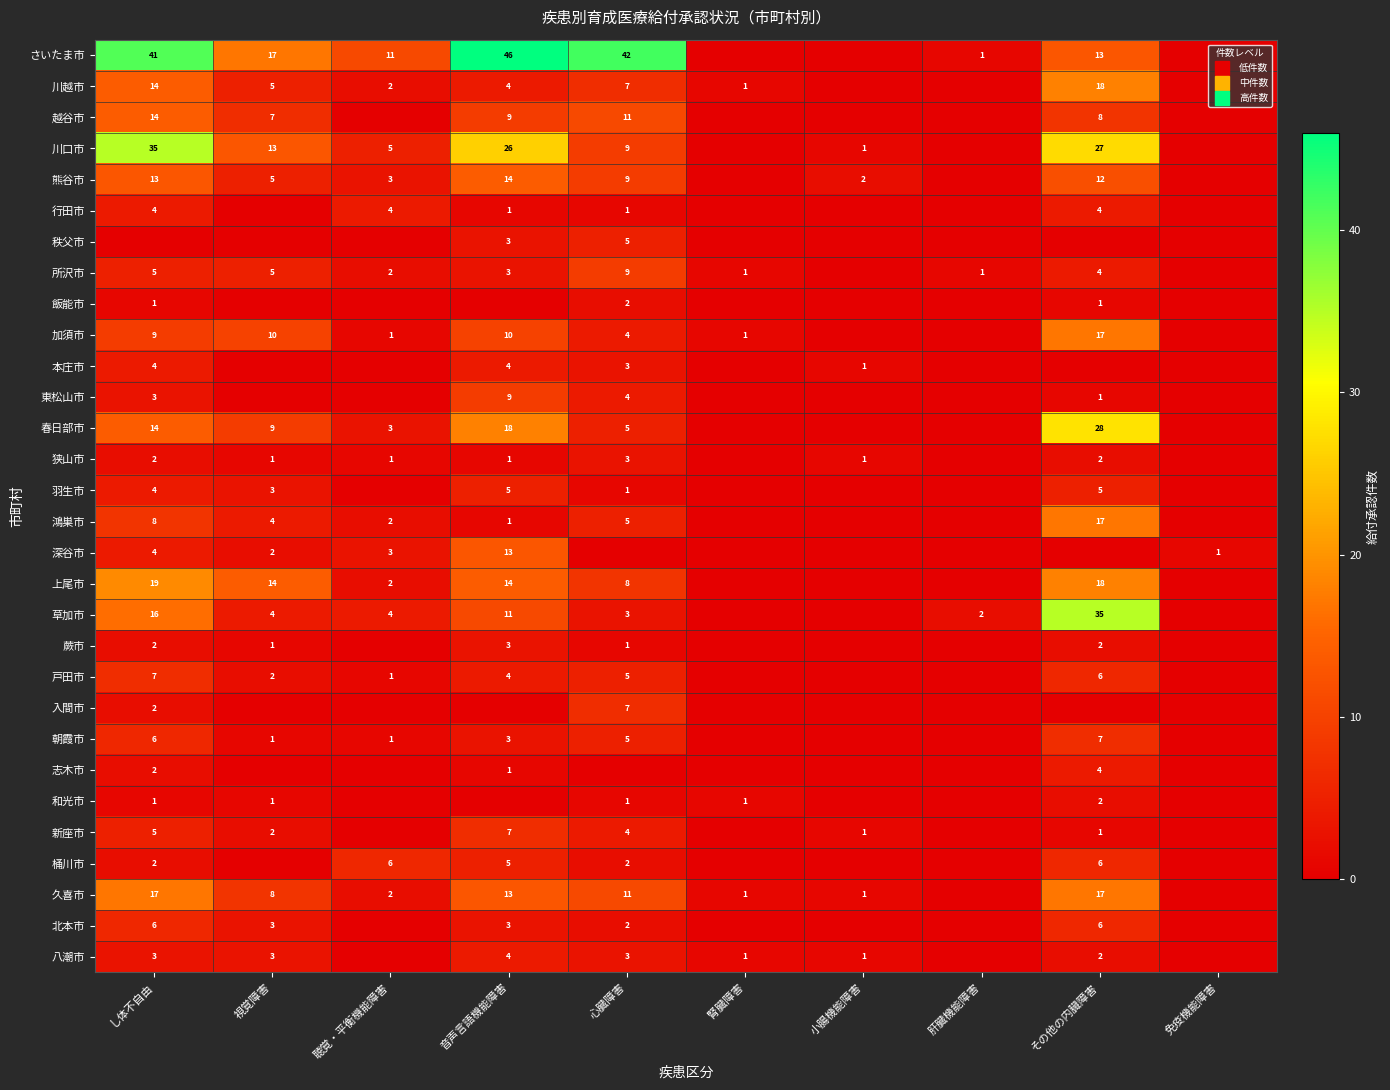

The value of 狭山市 at 心臓障害 is 3. True or false?

True